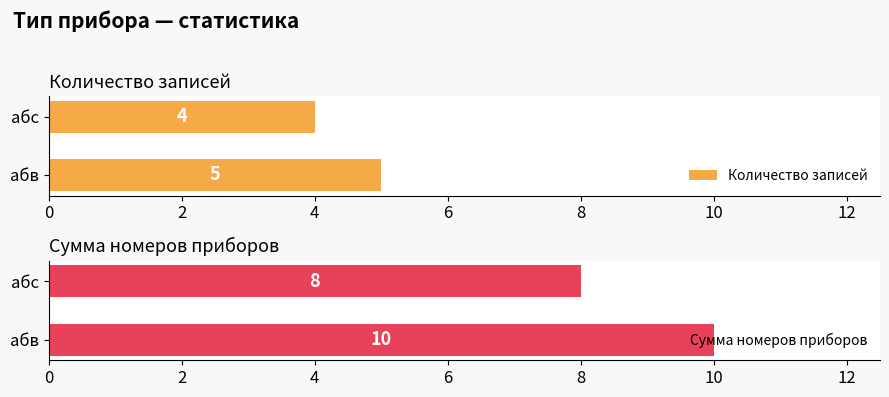

Count the number of categories in the chart.

2